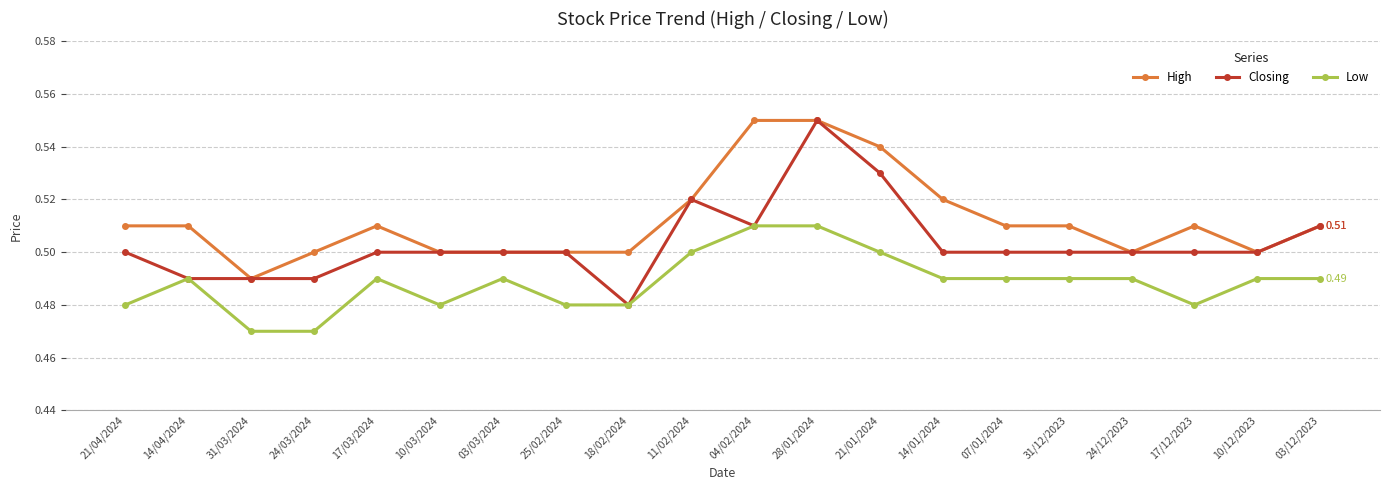

Which series has the largest range (max minus min)?

Closing